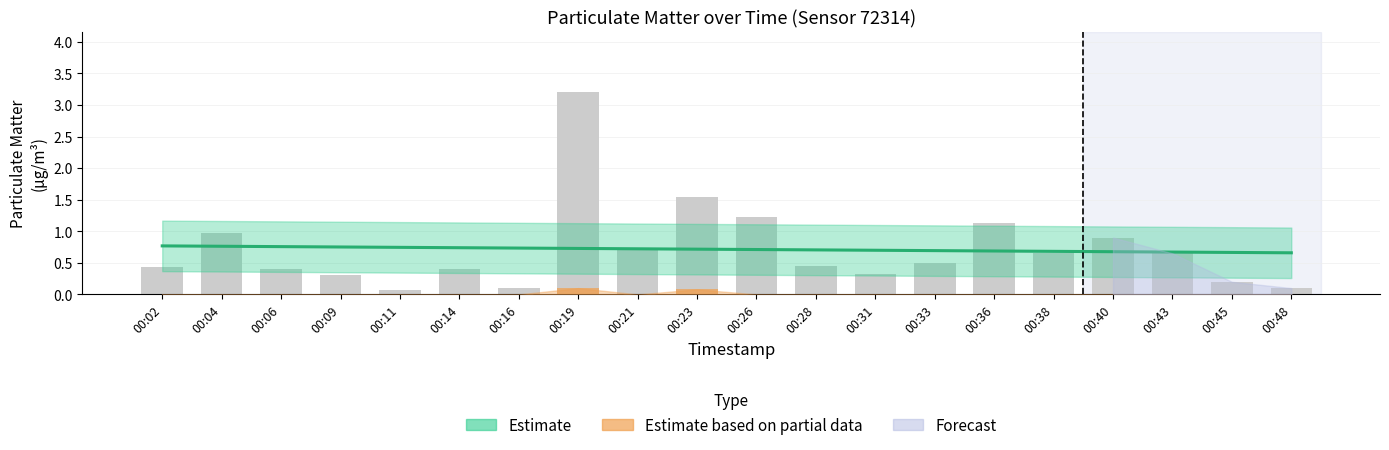

What is the difference between the highest and lowest values at 00:21?

0.7